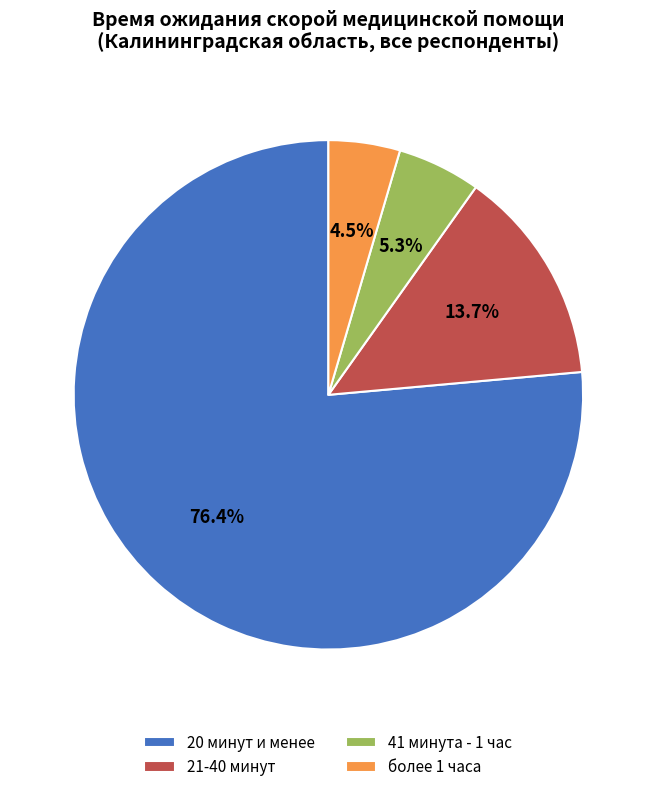

Between 41 минута - 1 час and более 1 часа, which is larger?

41 минута - 1 час